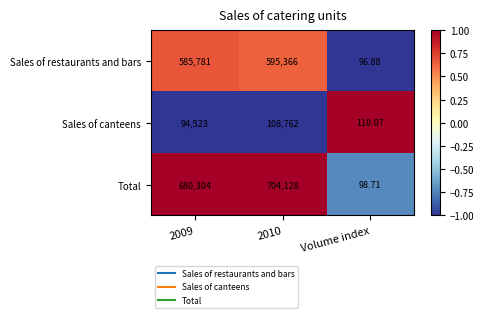

What is the smallest value displayed?

96.9